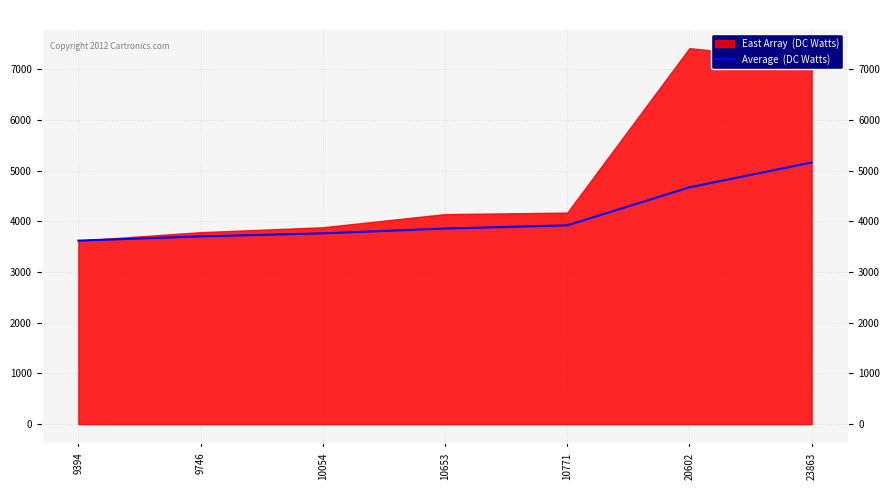

At which label does the data first exceed 3856?

10653